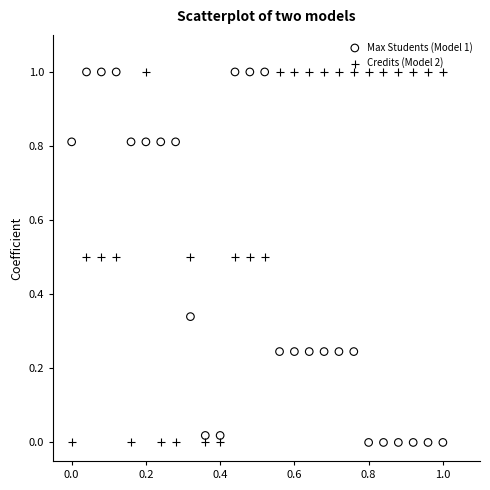

What are all the series names shown in the legend?

Max Students (Model 1), Credits (Model 2)